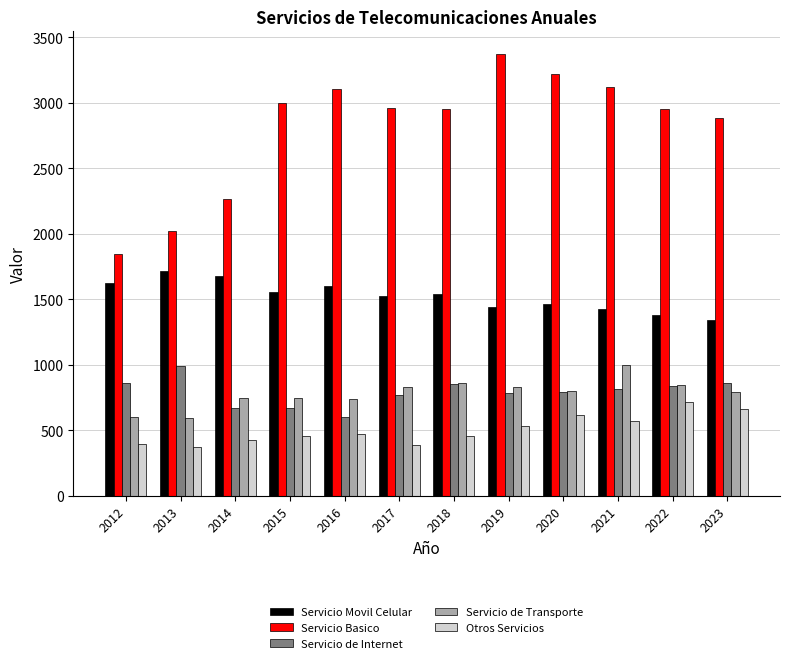

How many bars are there in total?

60